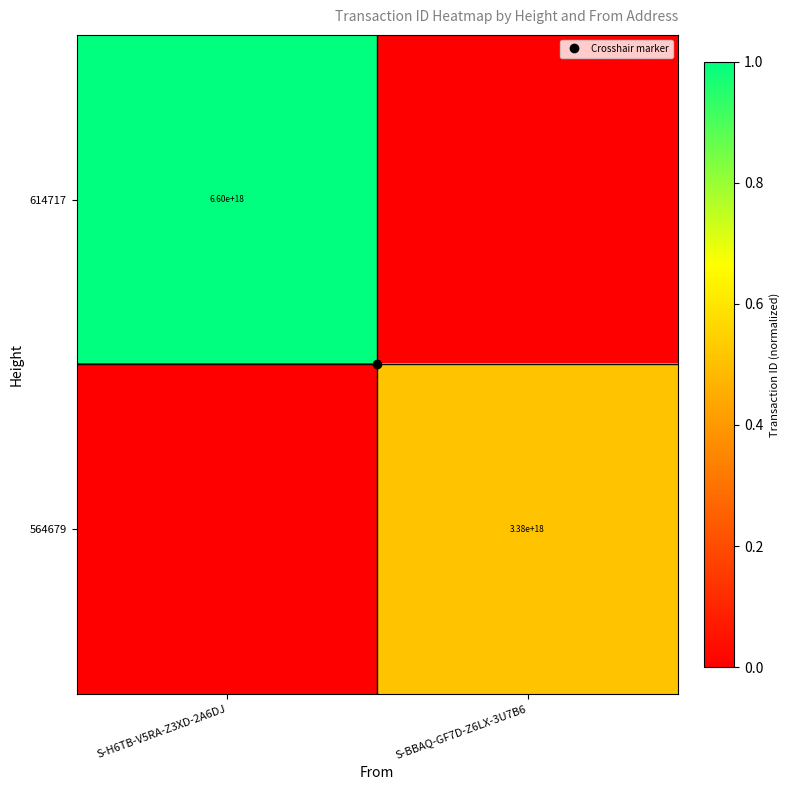

Which series changed the most between S-H6TB-V5RA-Z3XD-2A6DJ and S-BBAQ-GF7D-Z6LX-3U7B6?

614717